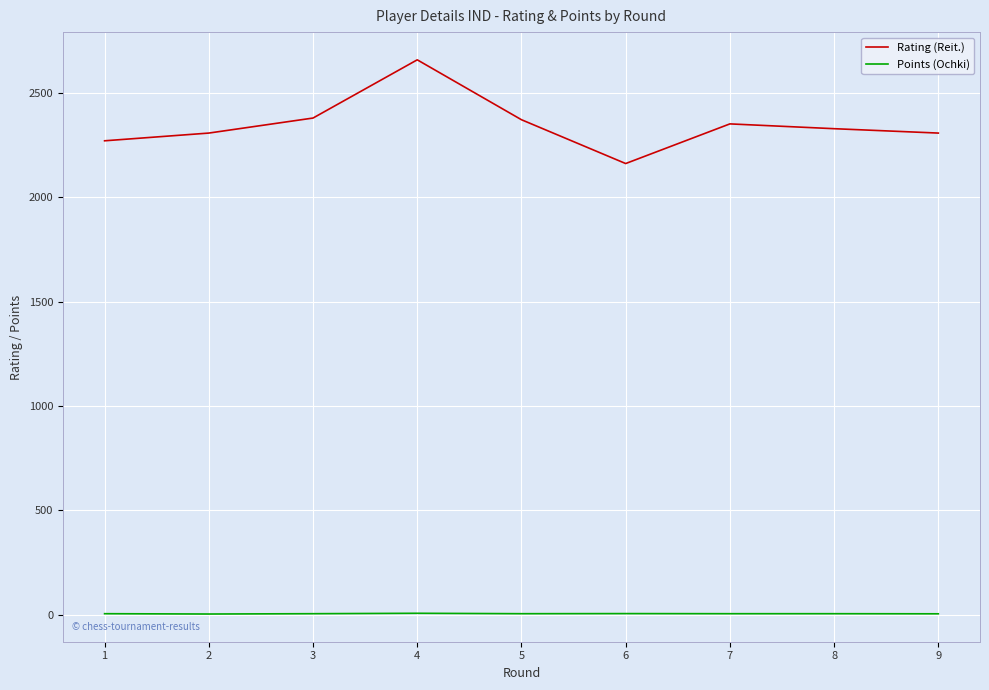

List the series in order of their peak value, highest first.

Rating (Reit.), Points (Ochki)